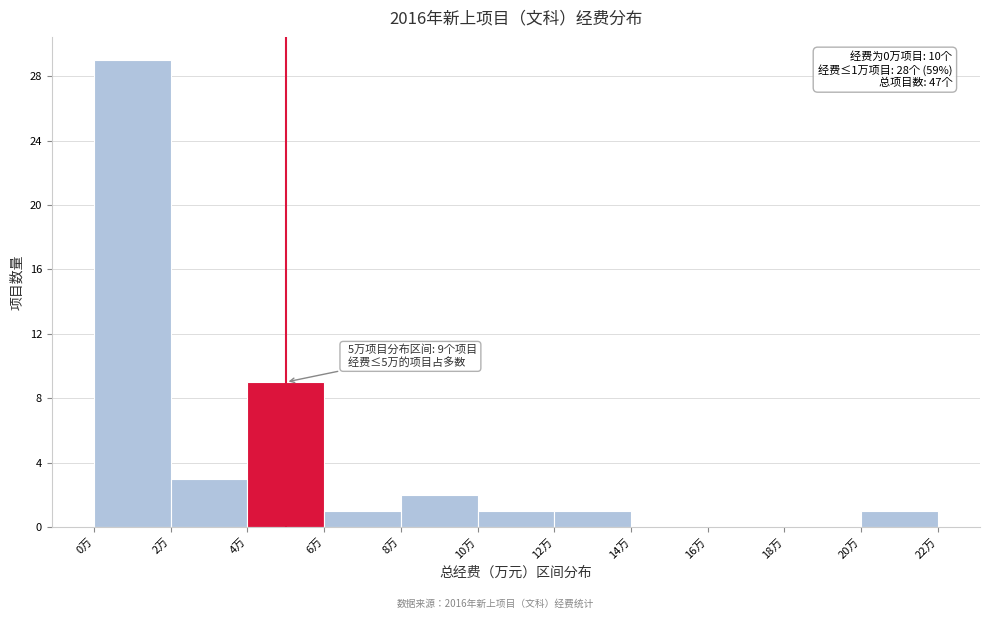

Which range on the x-axis has the tallest bar?

0 to 2